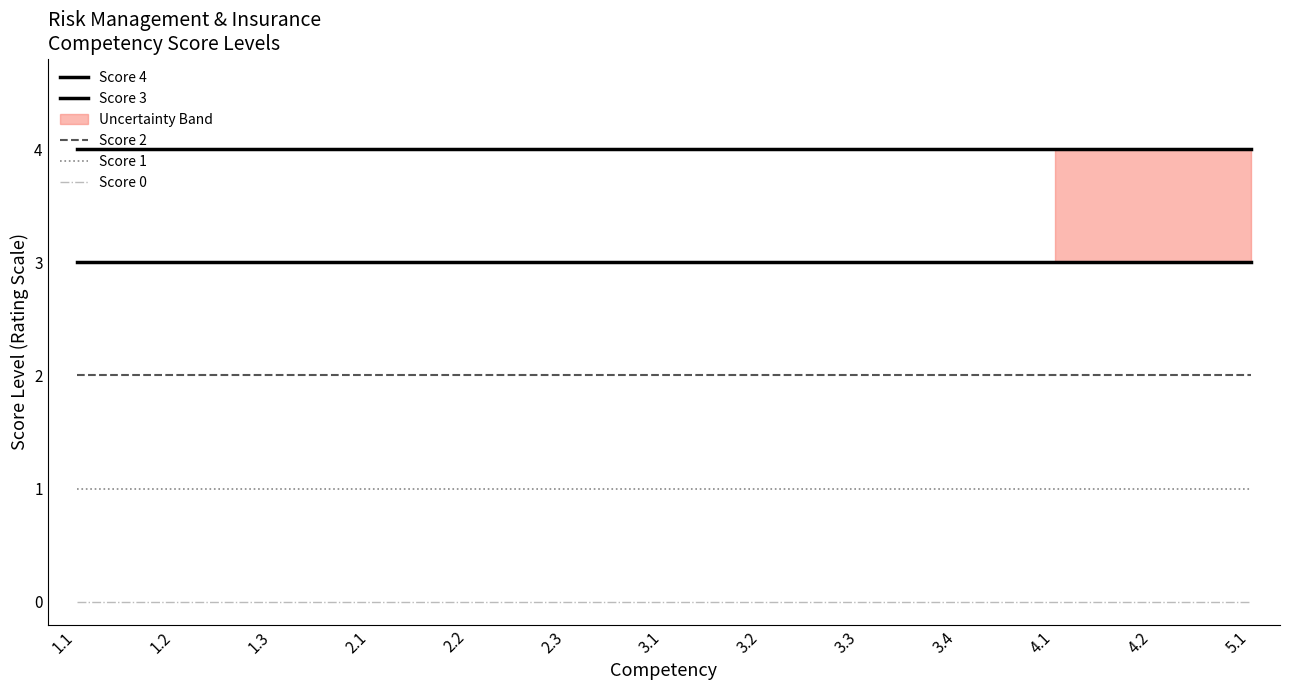

True or false: Score 0 and Score 4 intersect in this chart.

False